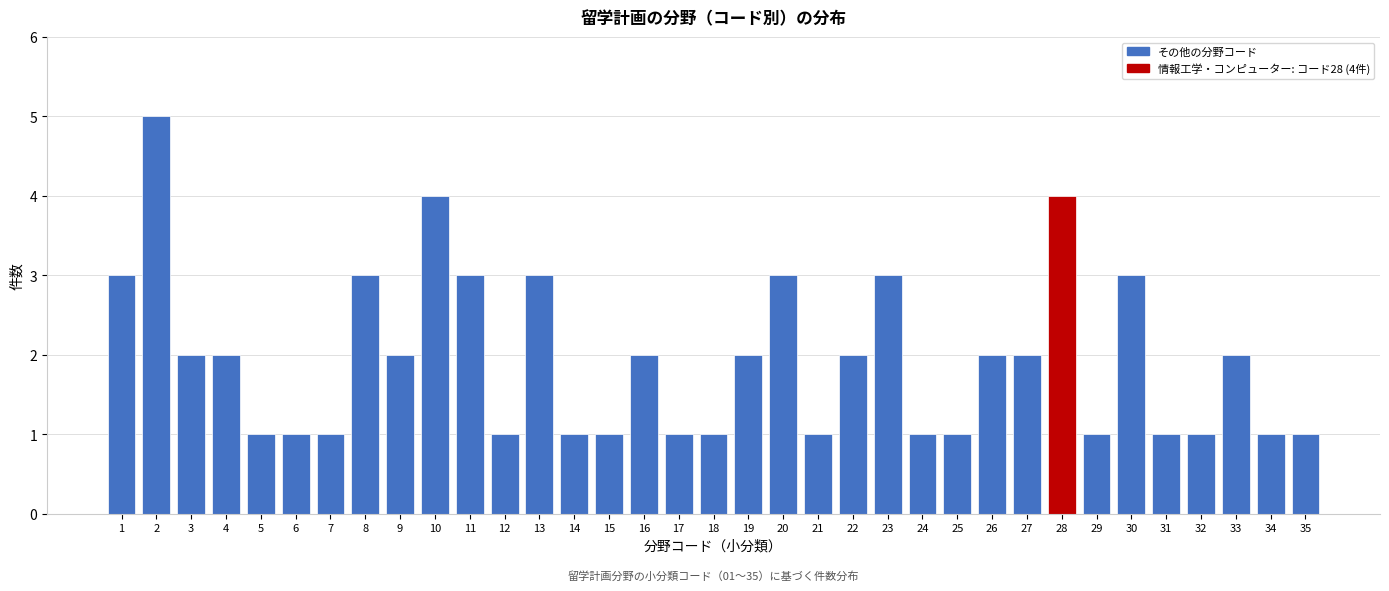

What is the value of the 8th bar from the left?

3